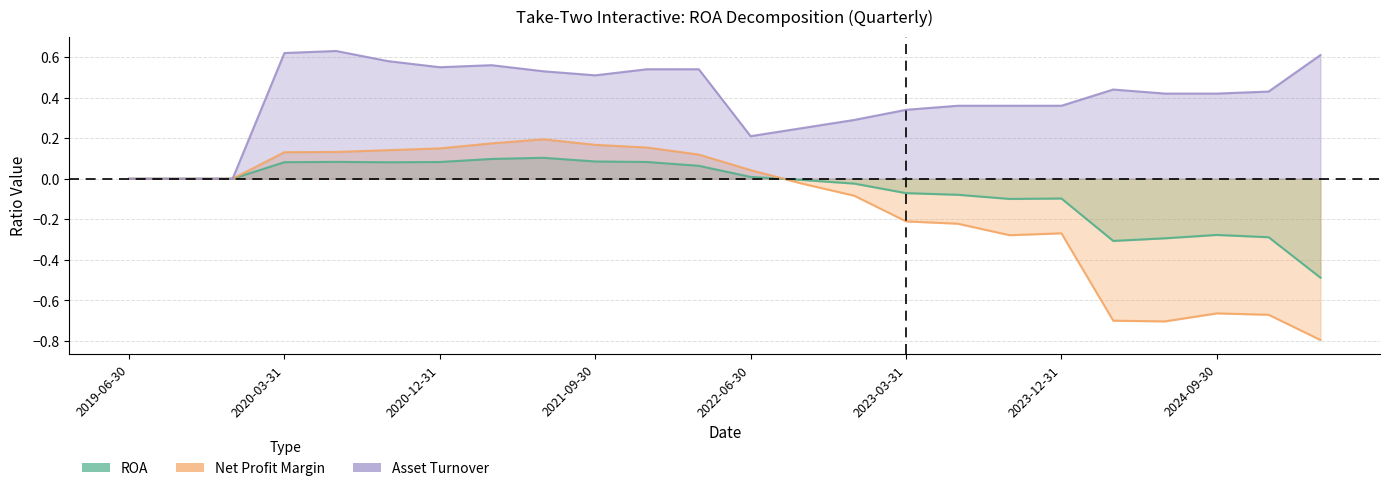

Which series has the largest range (max minus min)?

Net Profit Margin